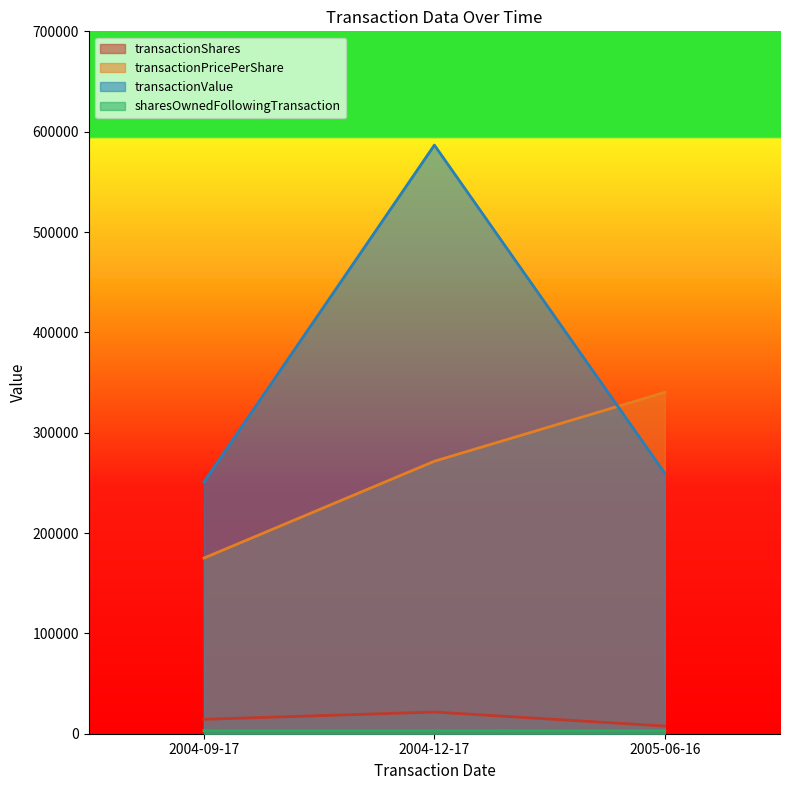

What is the sum of all transactionValue values?

1097126.0